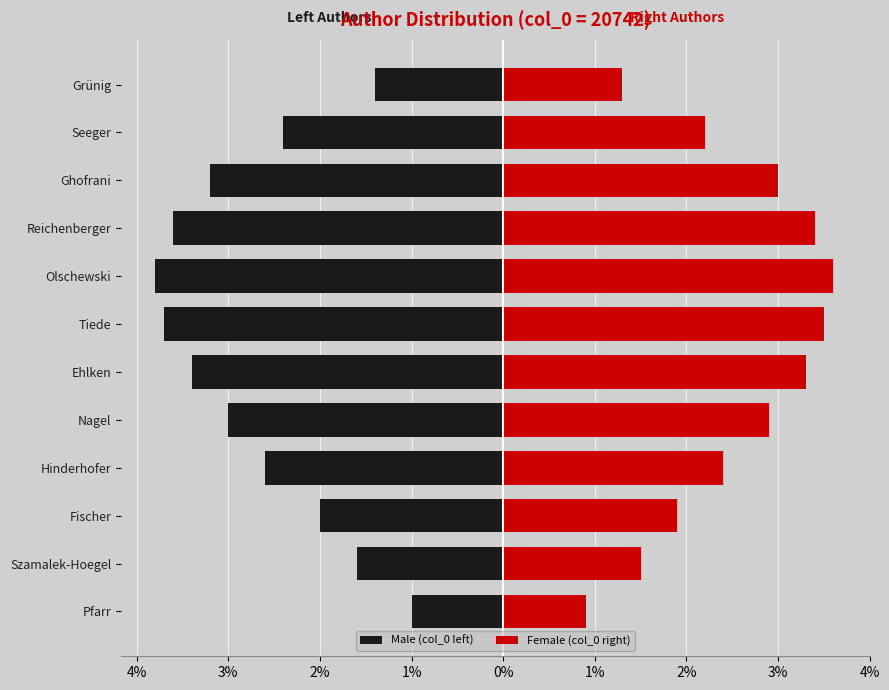

The value of Male (col_0 left) at Szamalek-Hoegel is -2423. True or false?

False